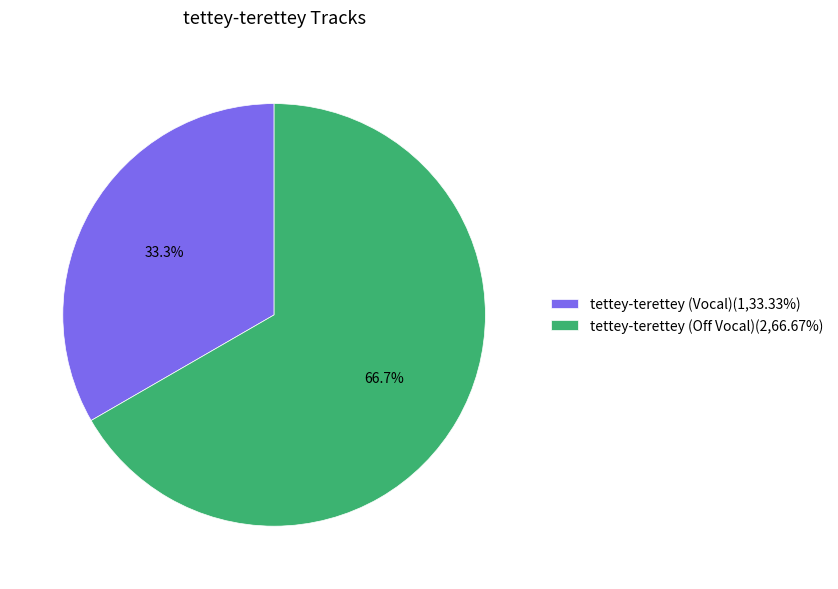

To the nearest percent, what is the difference between the tettey-terettey (Vocal) and tettey-terettey (Off Vocal) slice percentages?

33%